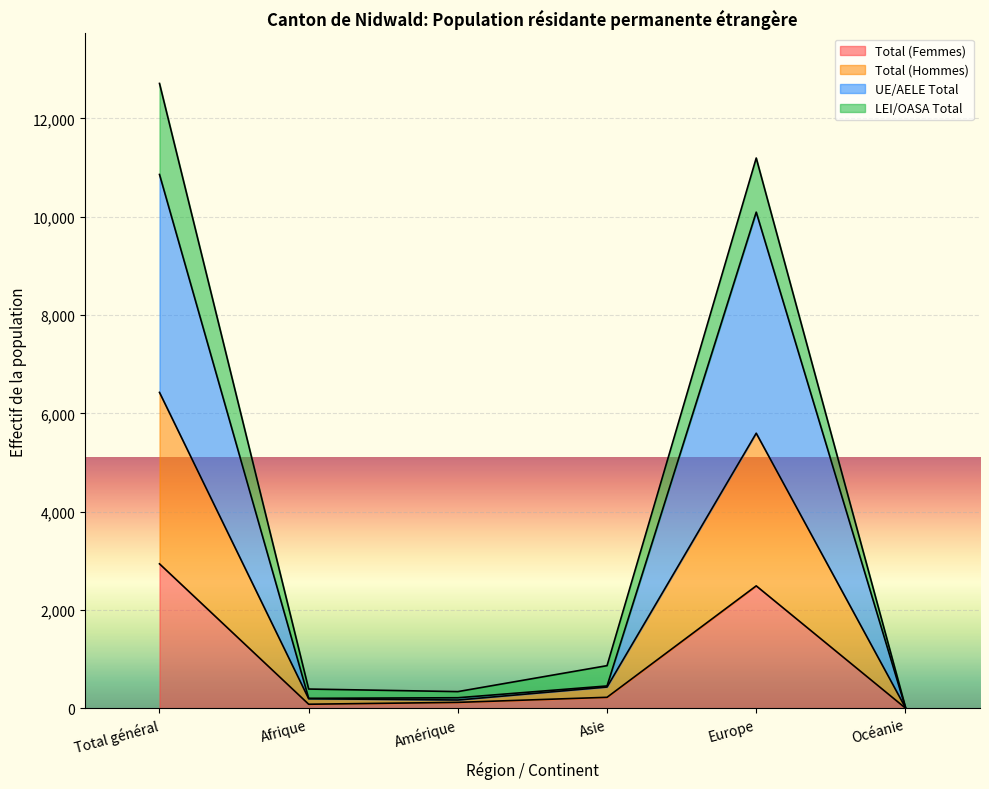

How many data points in UE/AELE Total are above 457?

2